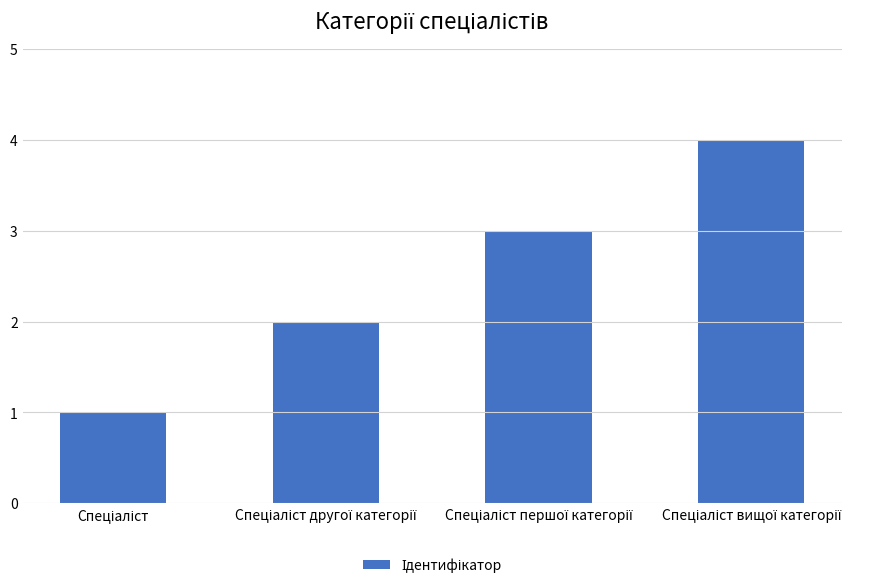

What is the sum of all values?

10